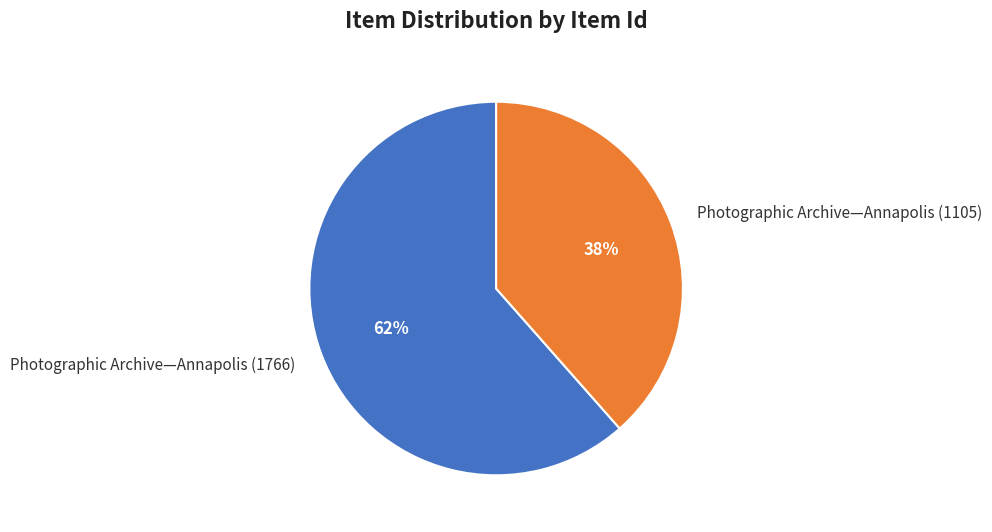

To the nearest percent, what is the combined percentage of Photographic Archive—Annapolis (1766) and Photographic Archive—Annapolis (1105)?

100%